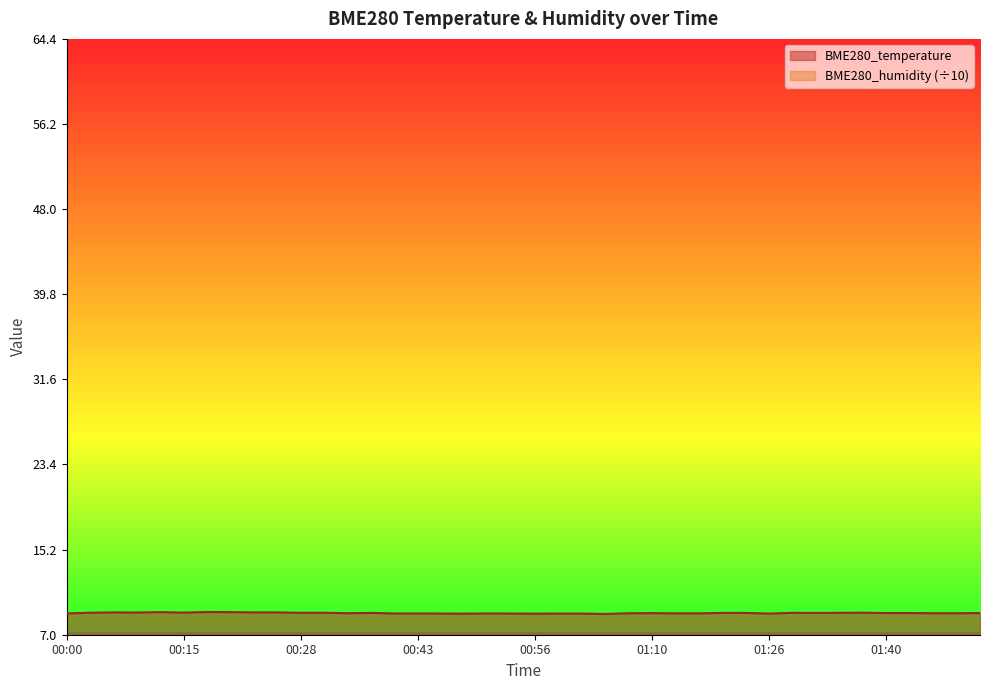

What is the approximate value of BME280_temperature at 00:15?

9.1